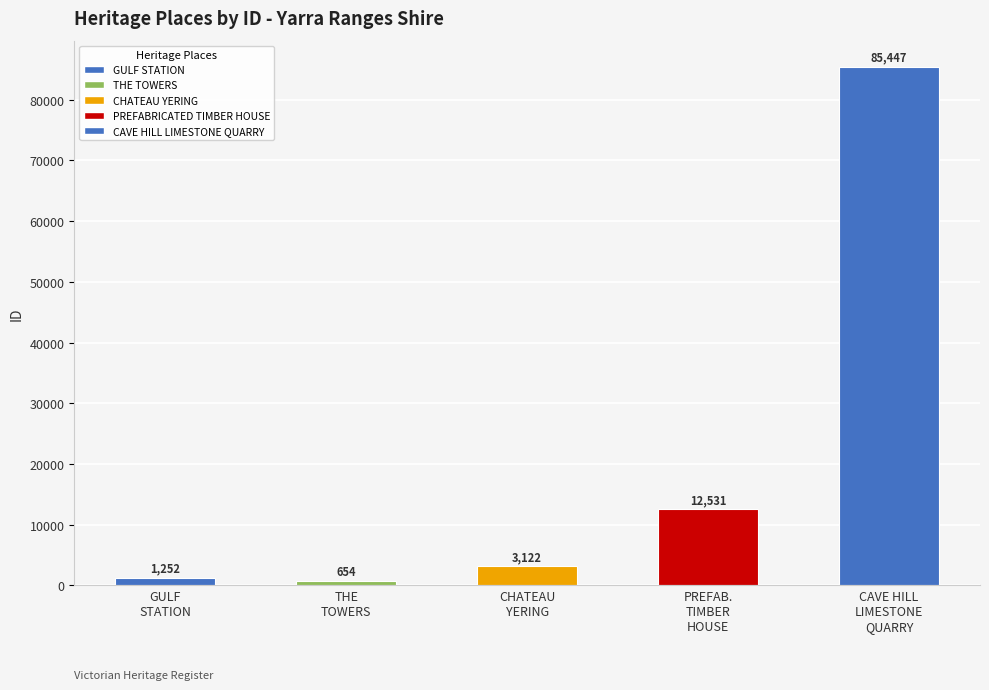

What is the sum of all values?

103006